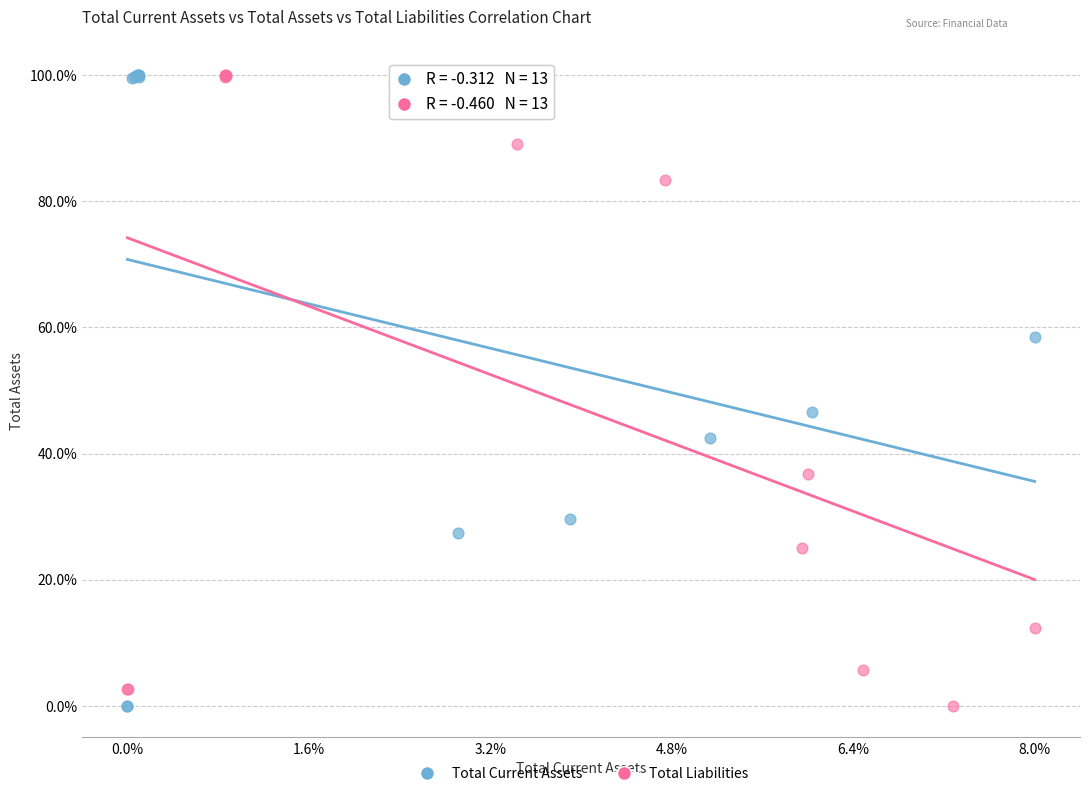

What are all the series names shown in the legend?

Total Current Assets, Total Liabilities